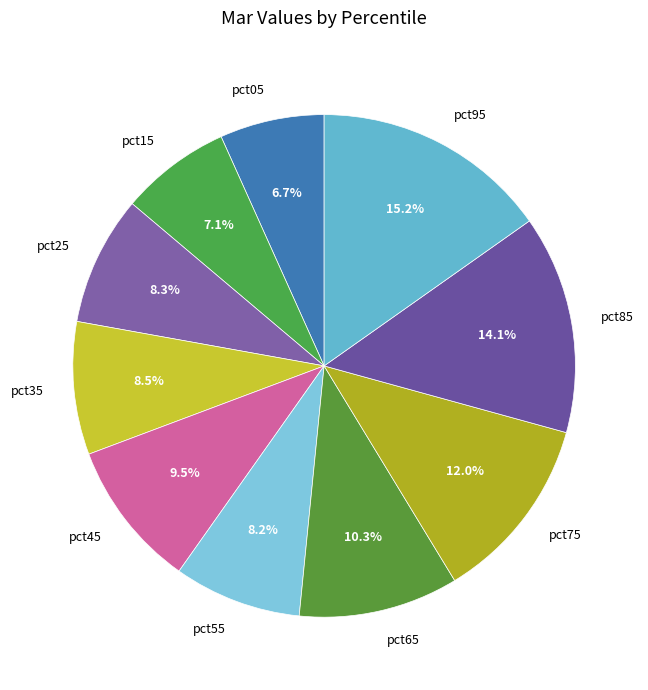

Is the sum of pct35 and pct85 greater than half?

No